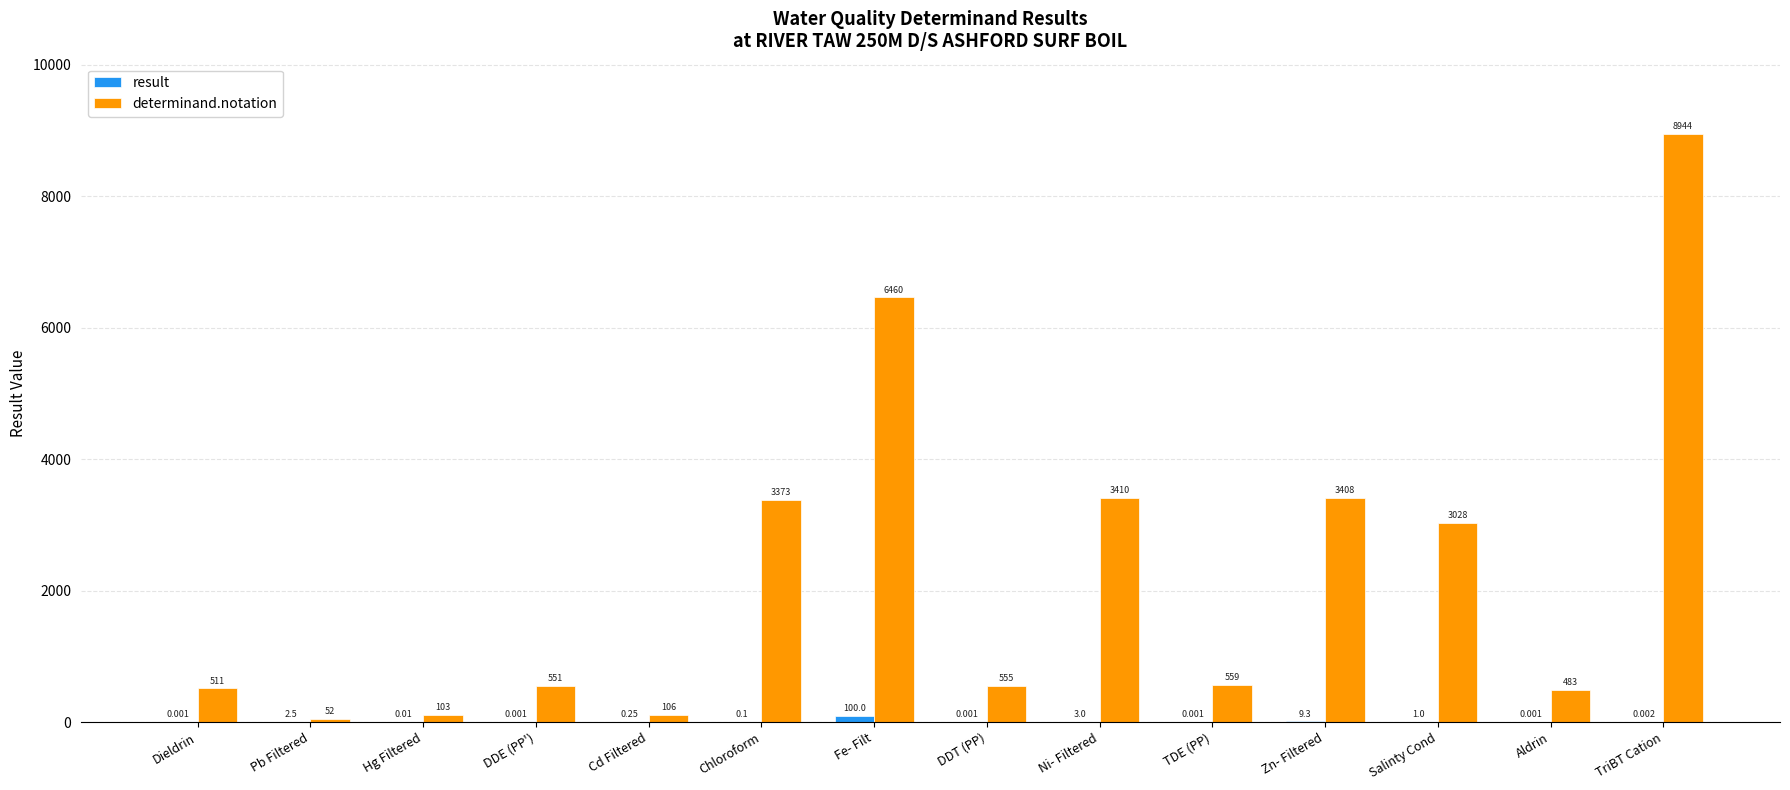

At which category does the chart reach its peak across all series?

TriBT Cation